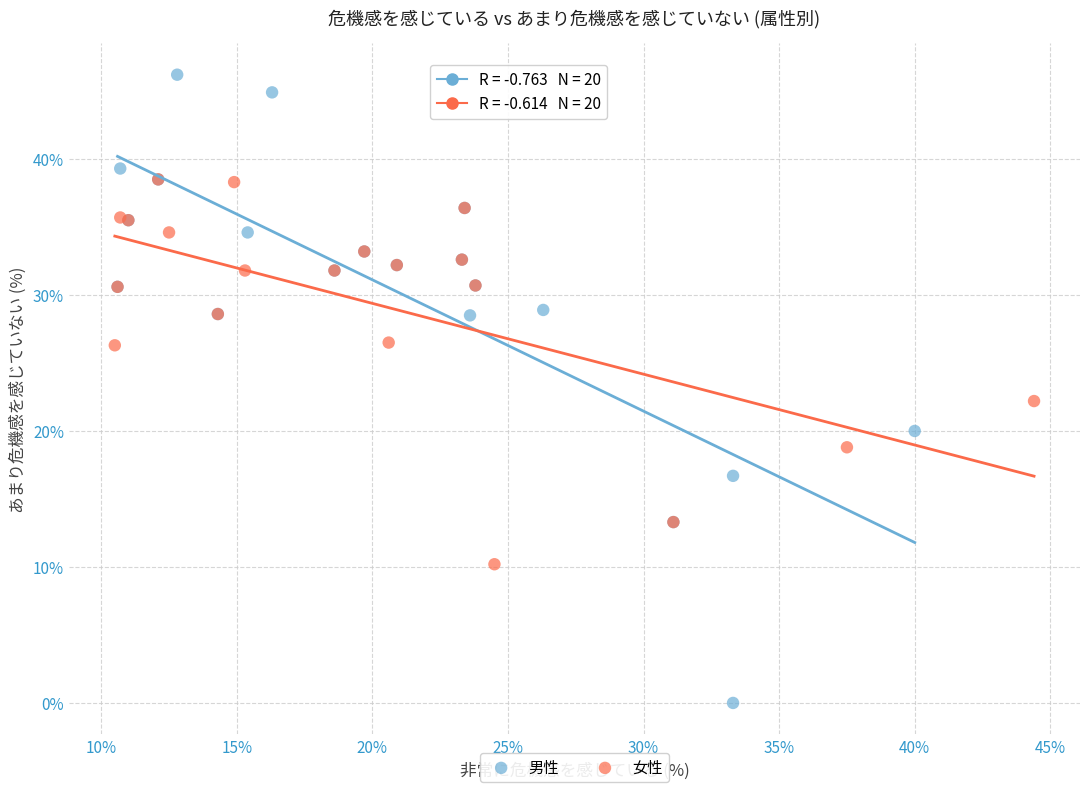

Which series reaches the maximum Y coordinate?

男性